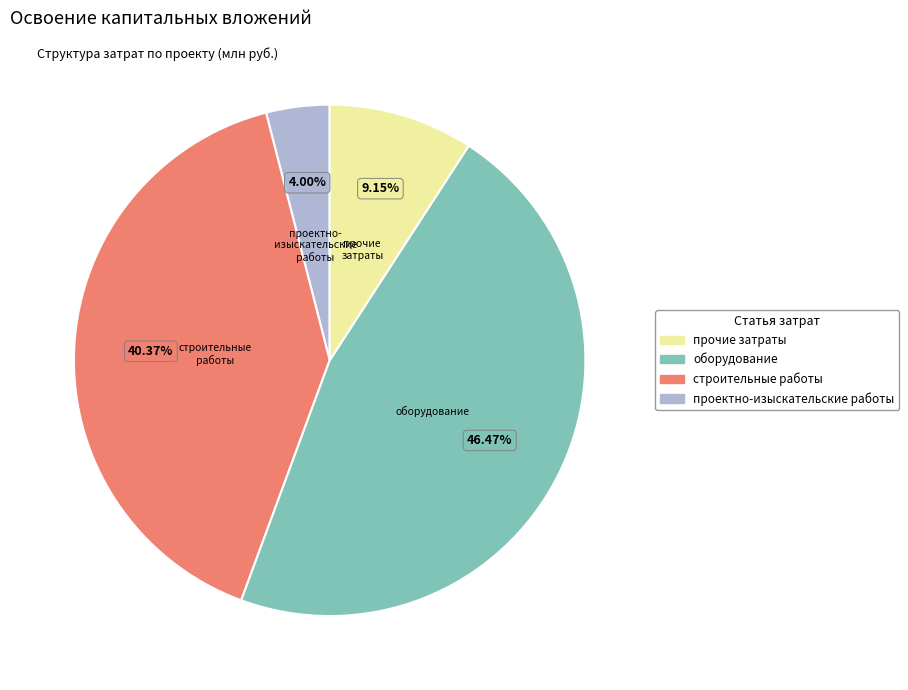

Is there any slice that represents more than half of the pie?

No